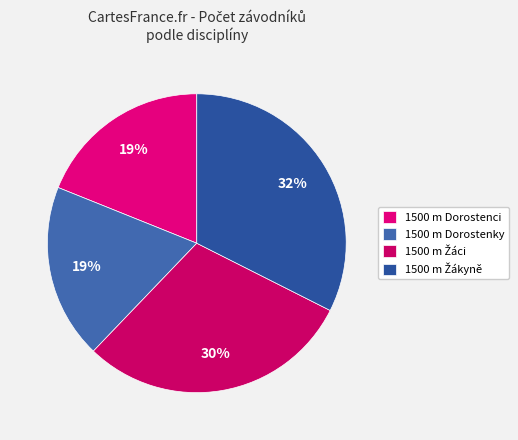

Between 1500 m Dorostenci and 1500 m Dorostenky, which is larger?

1500 m Dorostenci